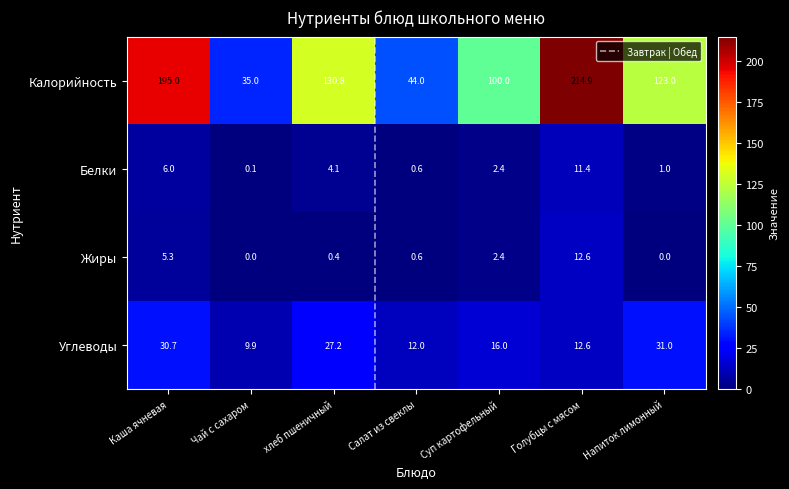

Between Чай с сахаром and Напиток лимонный, which series saw the biggest shift?

Калорийность